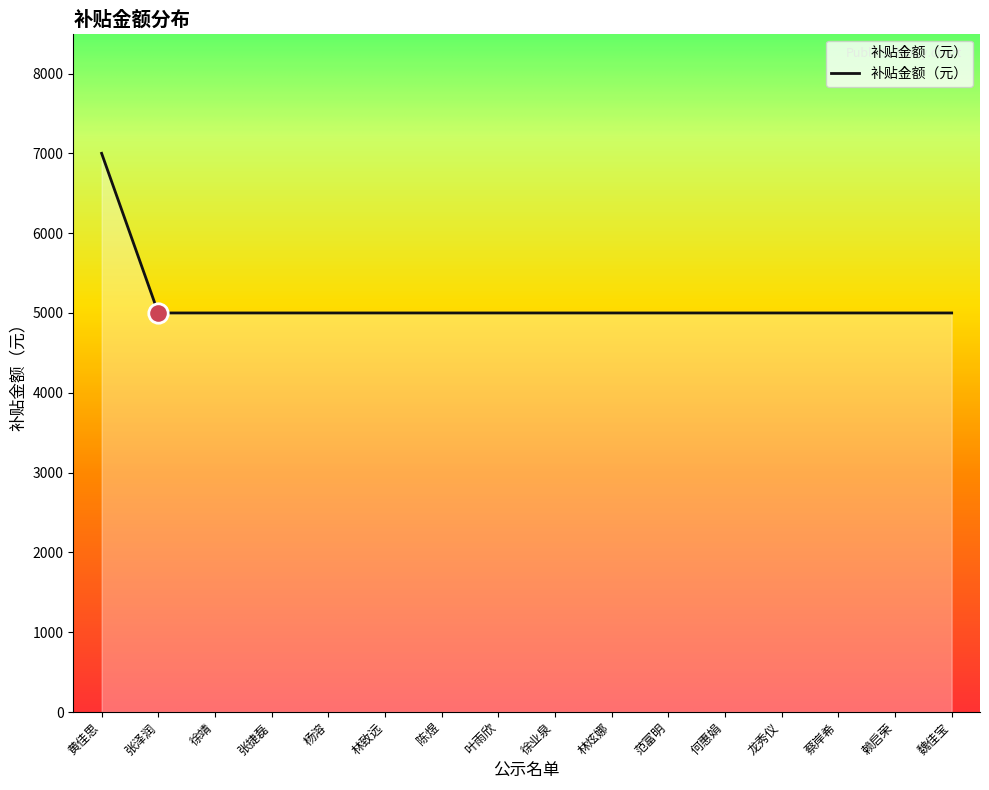

What is the label of the 6th point from the right?

范富明